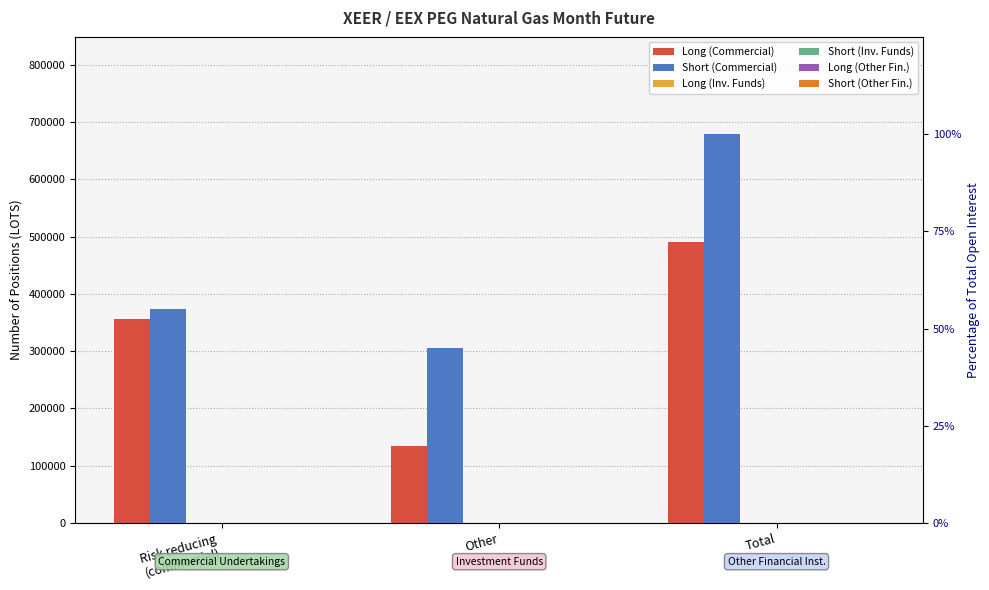

At which label is Short (Other Fin.) closest to 0?

Risk reducing
(commercial)